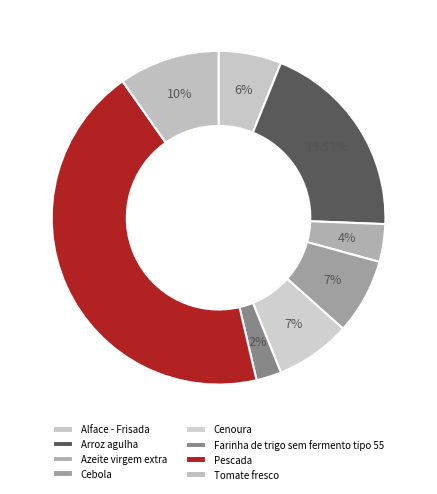

How many segments does this pie chart have?

8